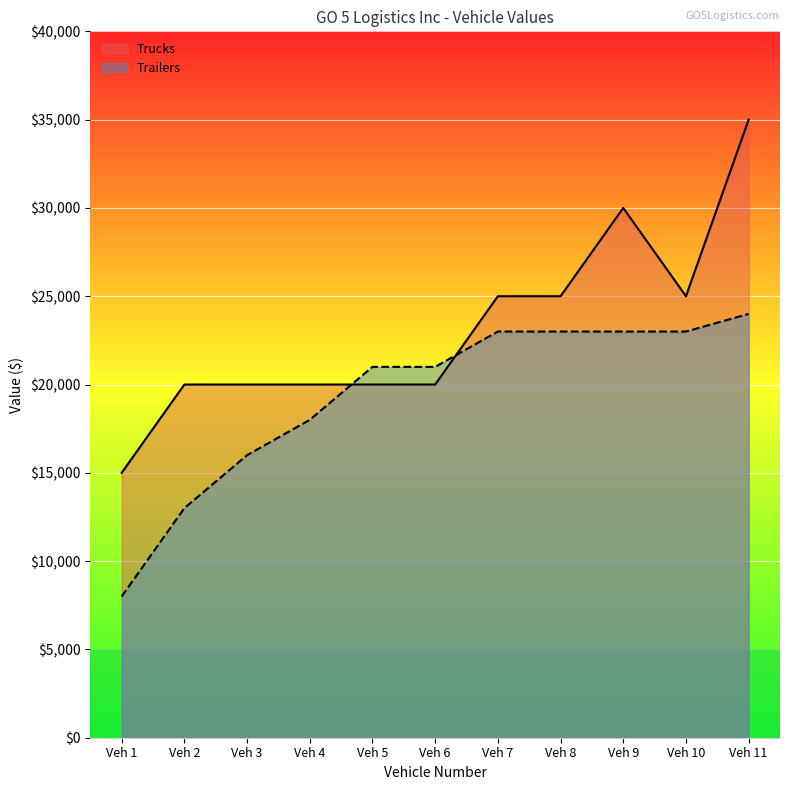

Rank the series by their average value, from highest to lowest.

Trucks, Trailers